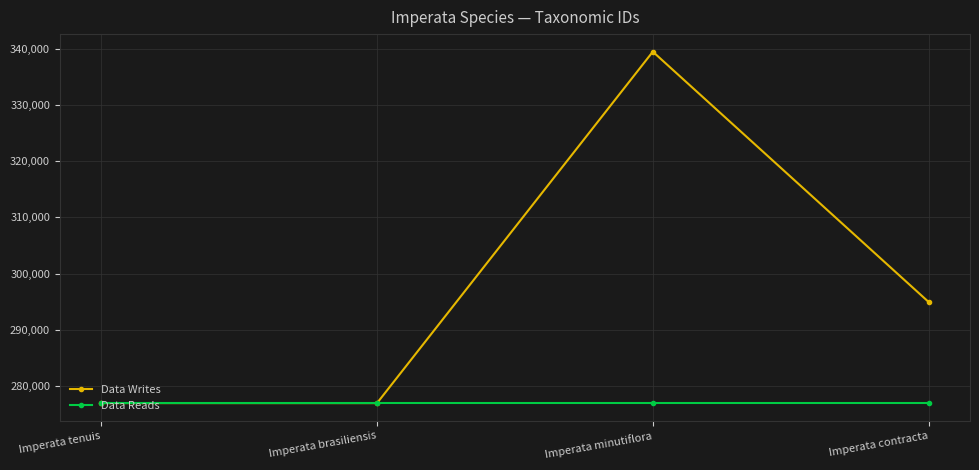

What is the label of the 2nd point from the left?

Imperata brasiliensis